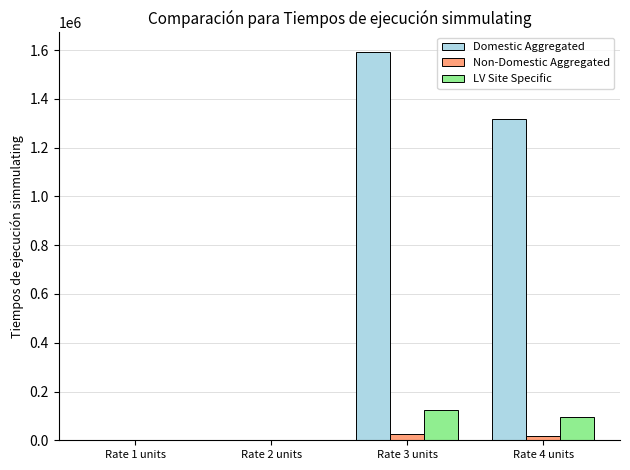

The value of Domestic Aggregated at Rate 4 units is 1317038.5. True or false?

True